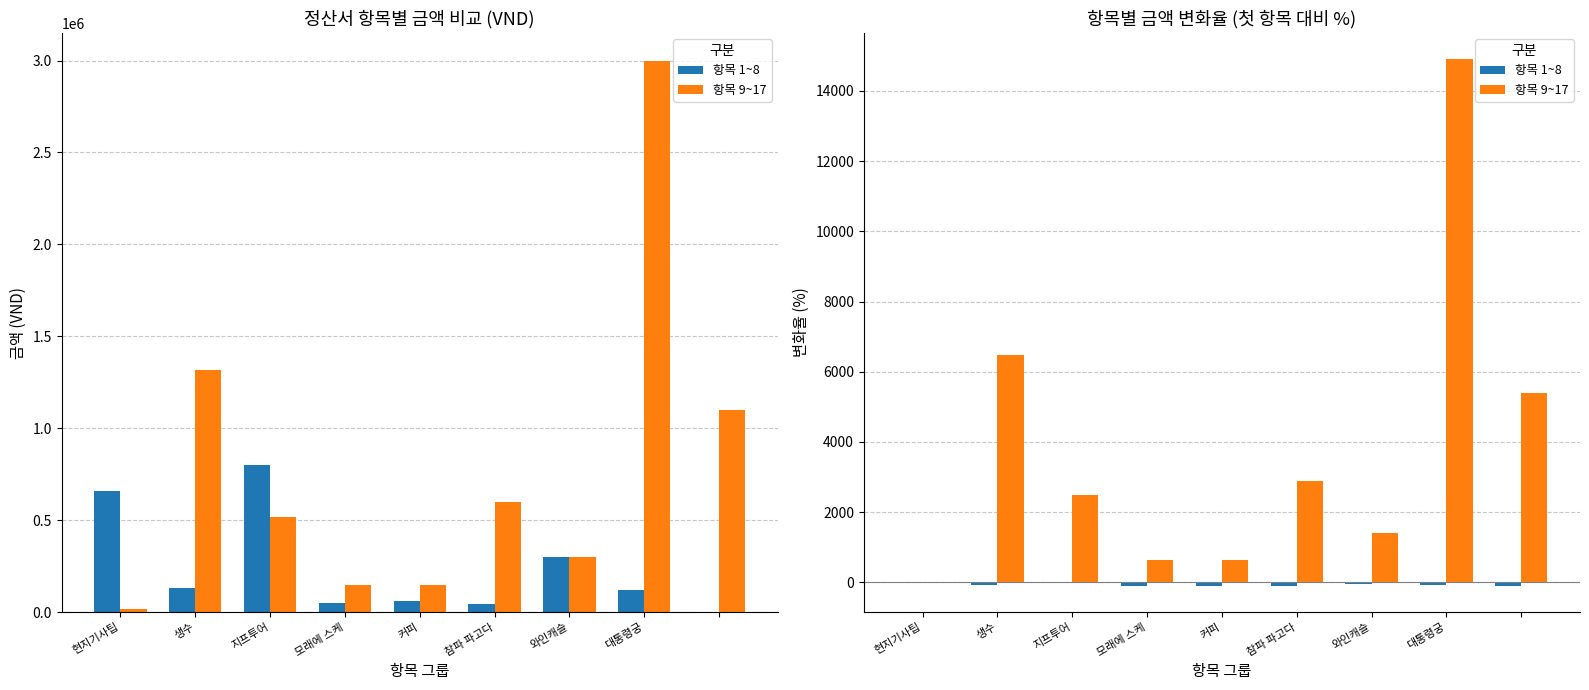

Reading left to right, transcribe all the data shown in this chart.

항목 1~8: 0.0	-80.3	21.2	-92.4	-90.9	-93.2	-54.5	-81.8	-100.0
항목 9~17: 0.0	6475.0	2500.0	650.0	650.0	2900.0	1400.0	14900.0	5400.0